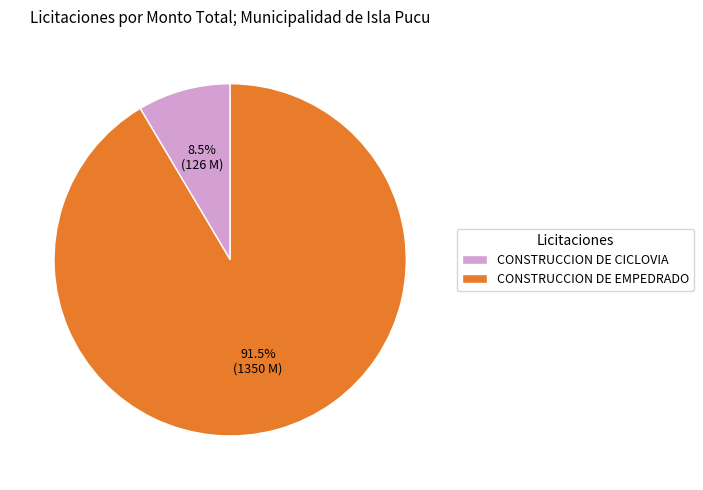

Rank the categories by value from lowest to highest.

CONSTRUCCION DE CICLOVIA, CONSTRUCCION DE EMPEDRADO